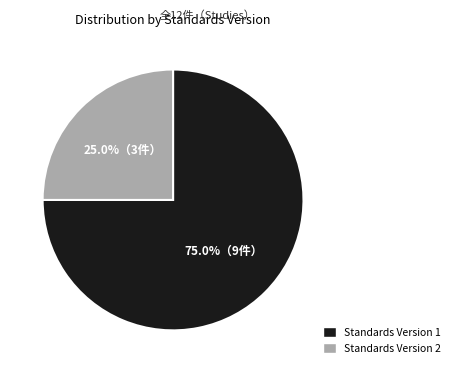

Which has a higher value, Standards Version 2 or Standards Version 1?

Standards Version 1